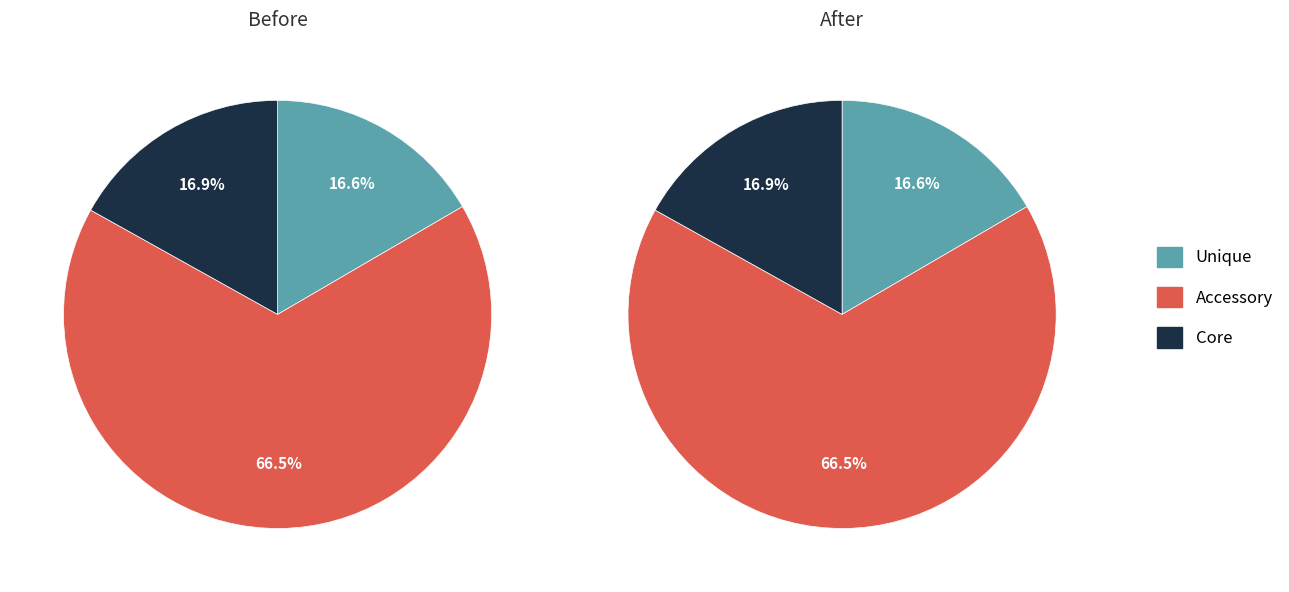

Does 0 represent more than half of the total?

No